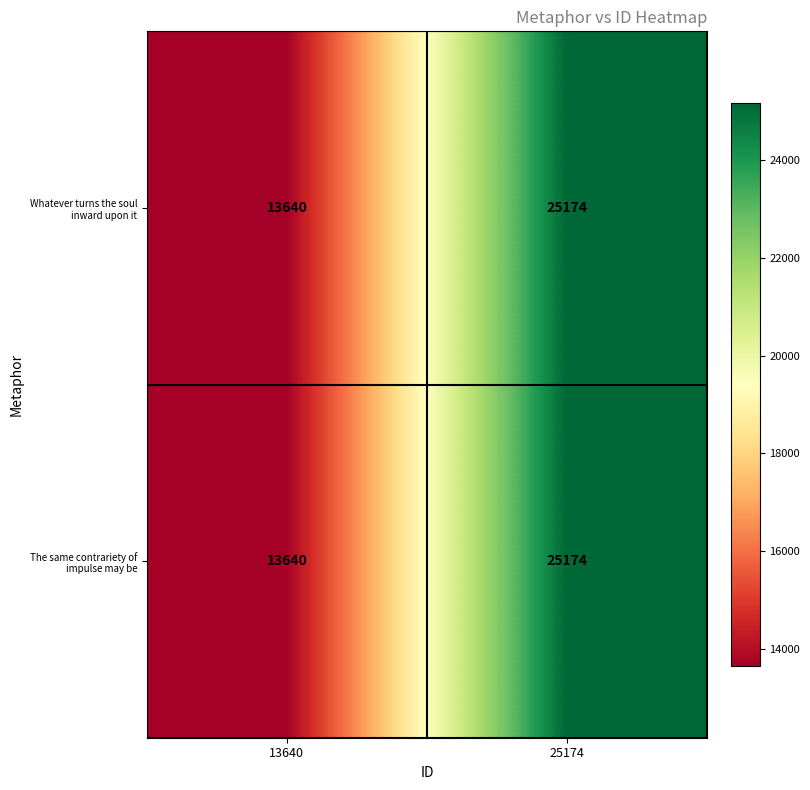

Which label corresponds to the largest value in the chart?

25174